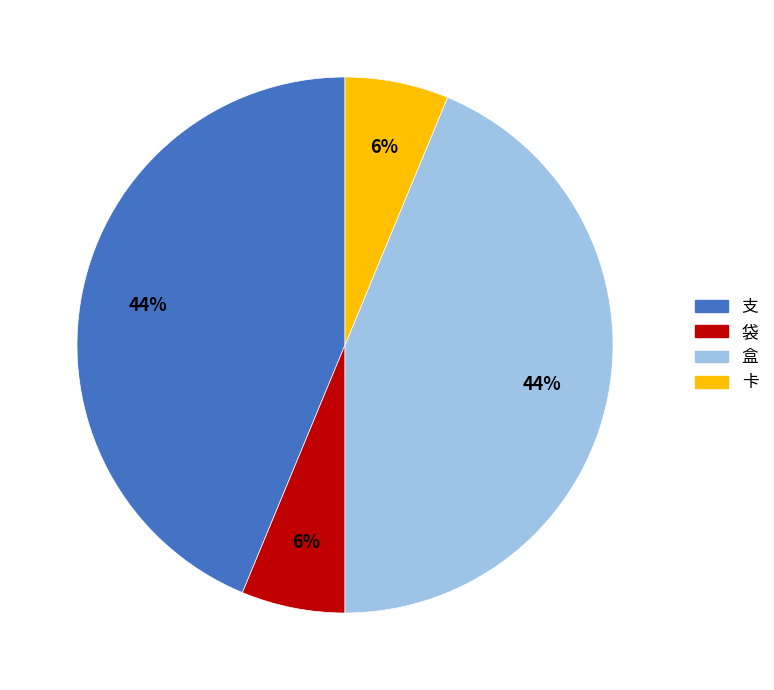

Is there any slice that represents more than half of the pie?

No